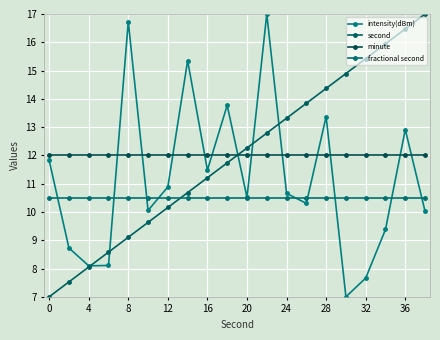

How many distinct data groups are displayed?

4